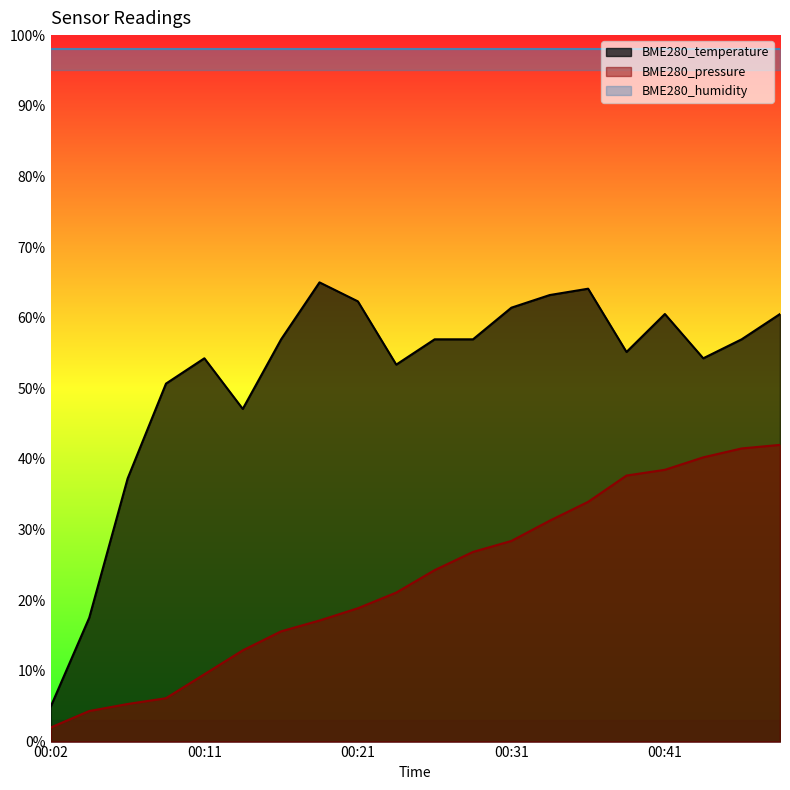

True or false: BME280_pressure and BME280_temperature intersect in this chart.

False